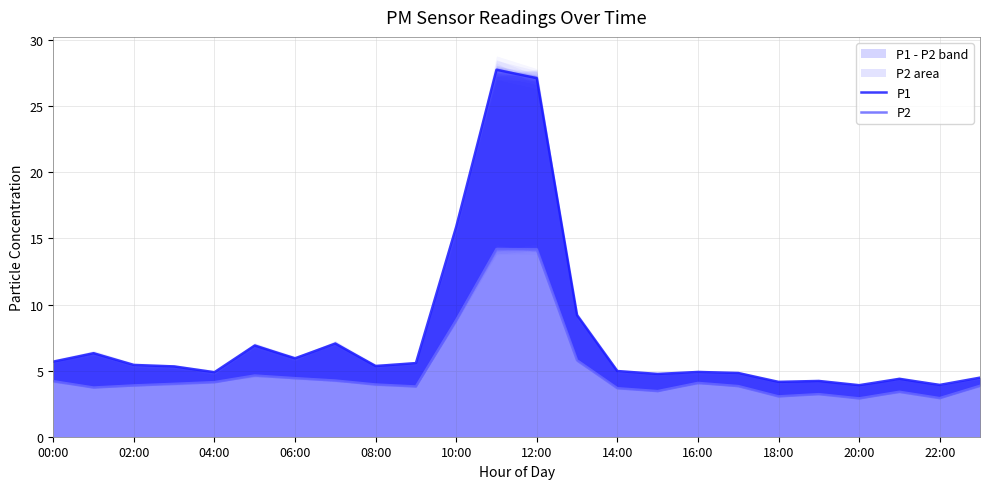

Reading left to right, transcribe all the data shown in this chart.

P1: 5.7	6.3	5.4	5.3	4.9	6.9	5.9	7.0	5.3	5.6	15.9	27.8	27.1	9.2	5.0	4.8	4.9	4.8	4.2	4.2	3.9	4.4	3.9	4.5
P2: 4.2	3.7	3.9	4.0	4.1	4.6	4.4	4.2	4.0	3.8	8.8	14.2	14.2	5.8	3.7	3.5	4.1	3.8	3.0	3.2	2.9	3.4	2.9	3.9